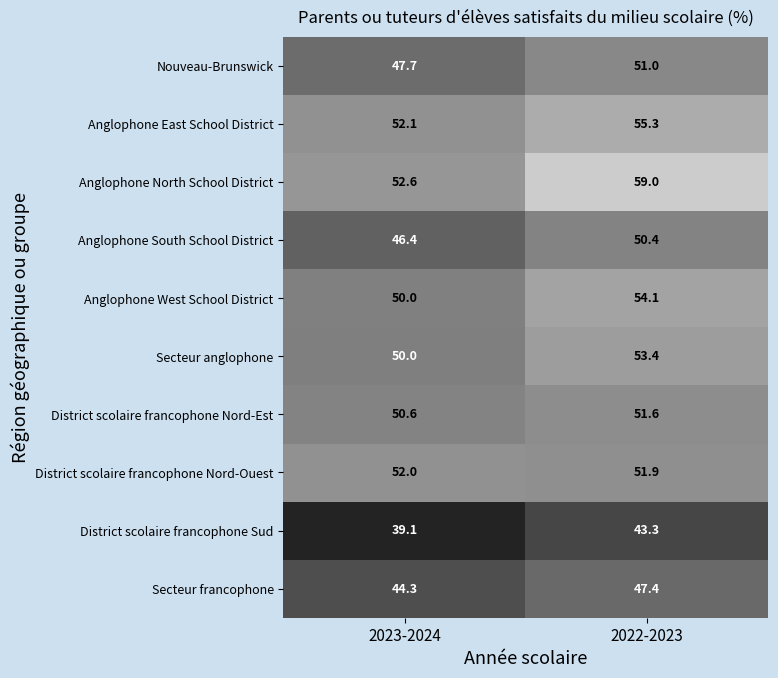

What is the greatest value displayed?

59.0